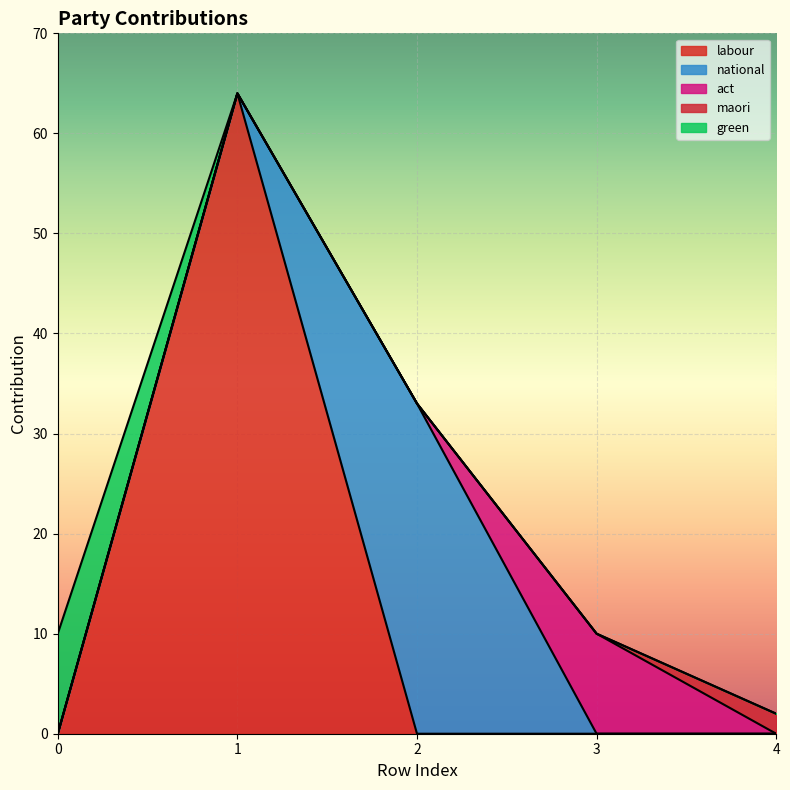

Rank the series by their maximum value, from lowest to highest.

maori, act, green, national, labour